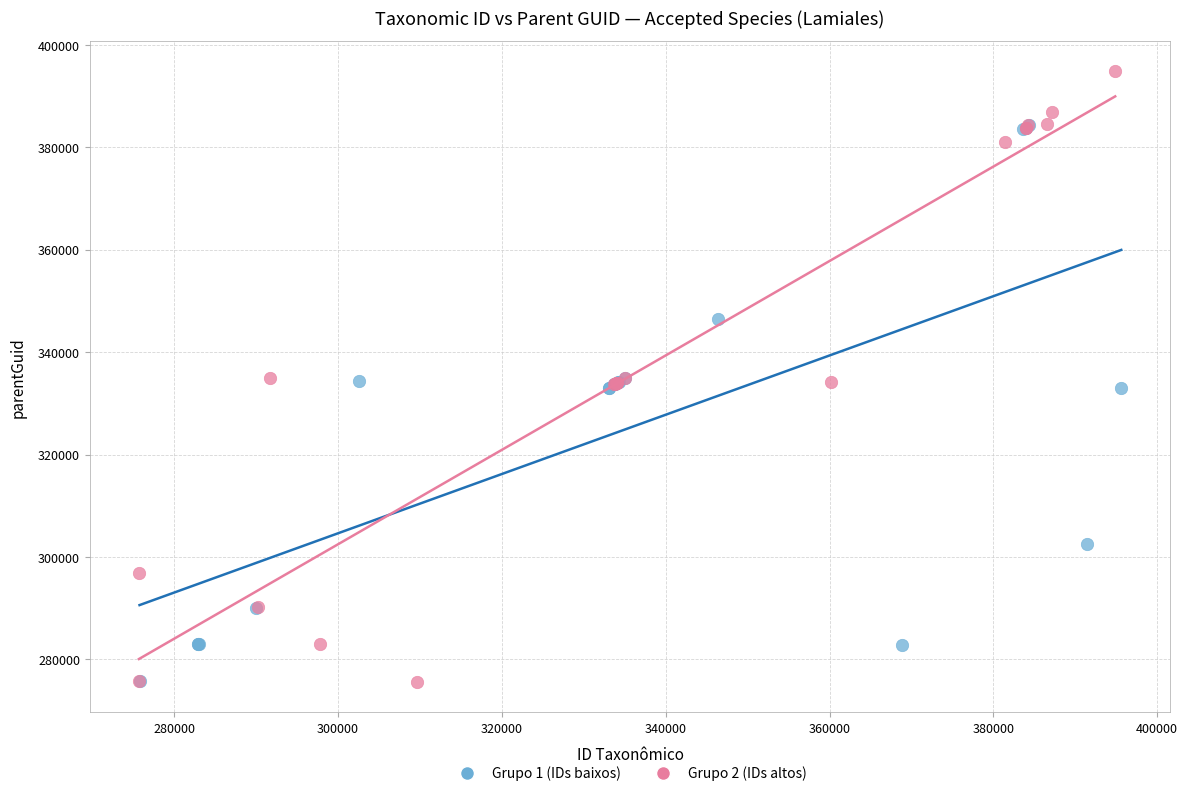

Which series contains the highest Y value?

Grupo 2 (IDs altos)